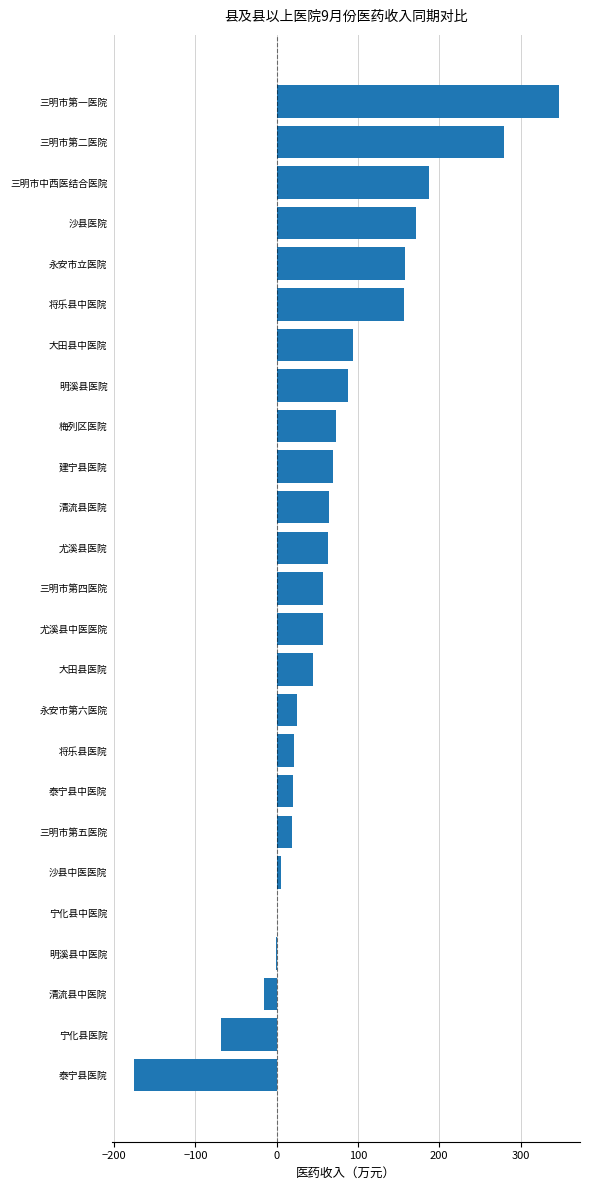

Which has a higher value, 泰宁县中医院 or 尤溪县中医医院?

尤溪县中医医院